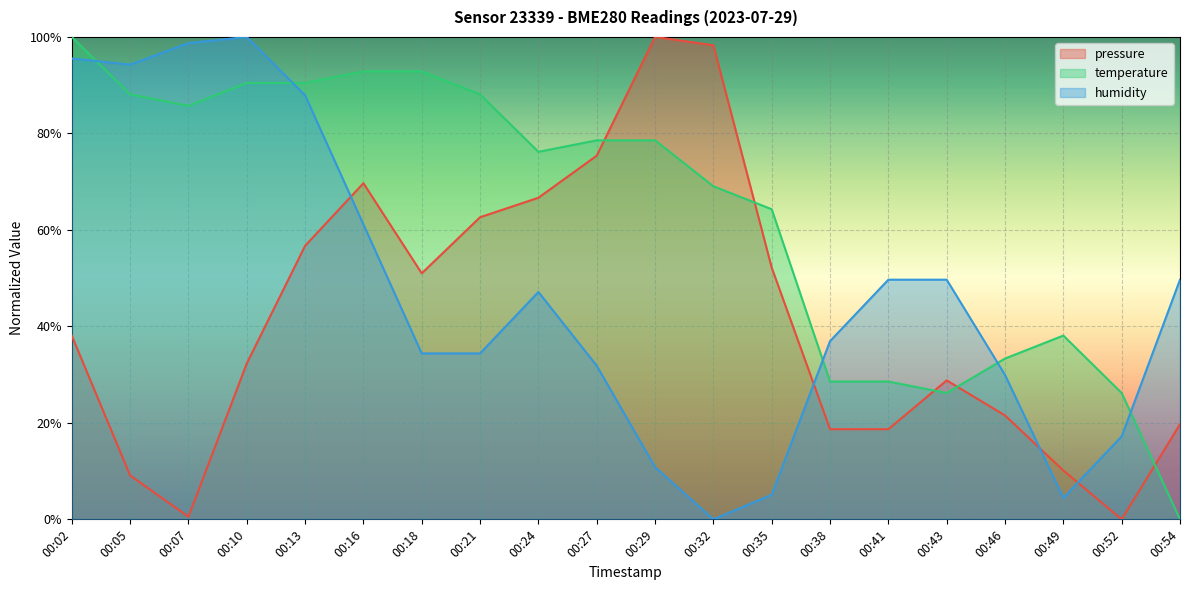

Where is temperature nearest to the value 0?

00:54